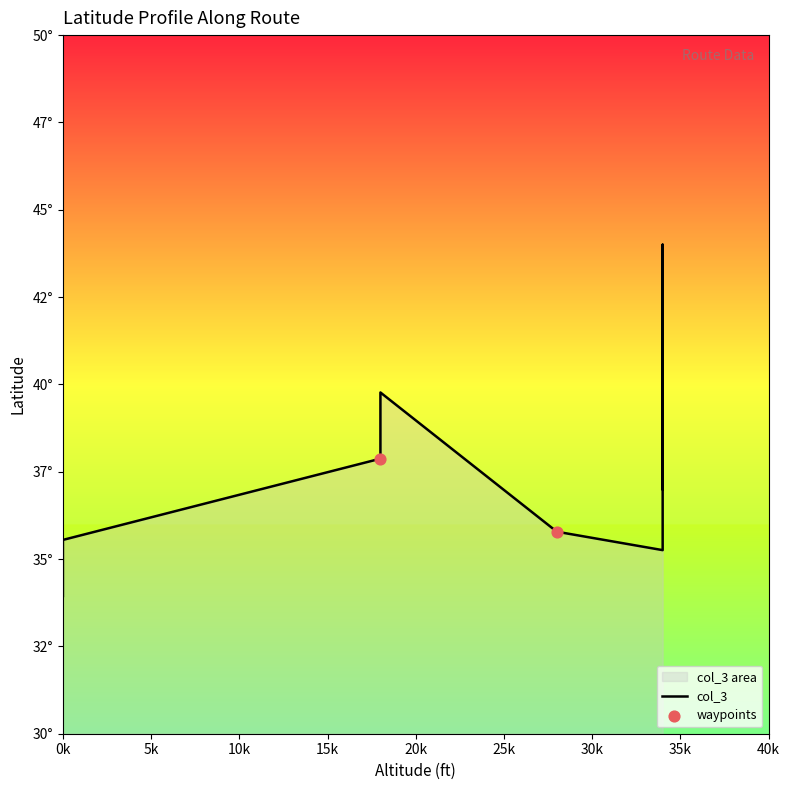

What is the change in value from 34000 to 34000?

+1.4